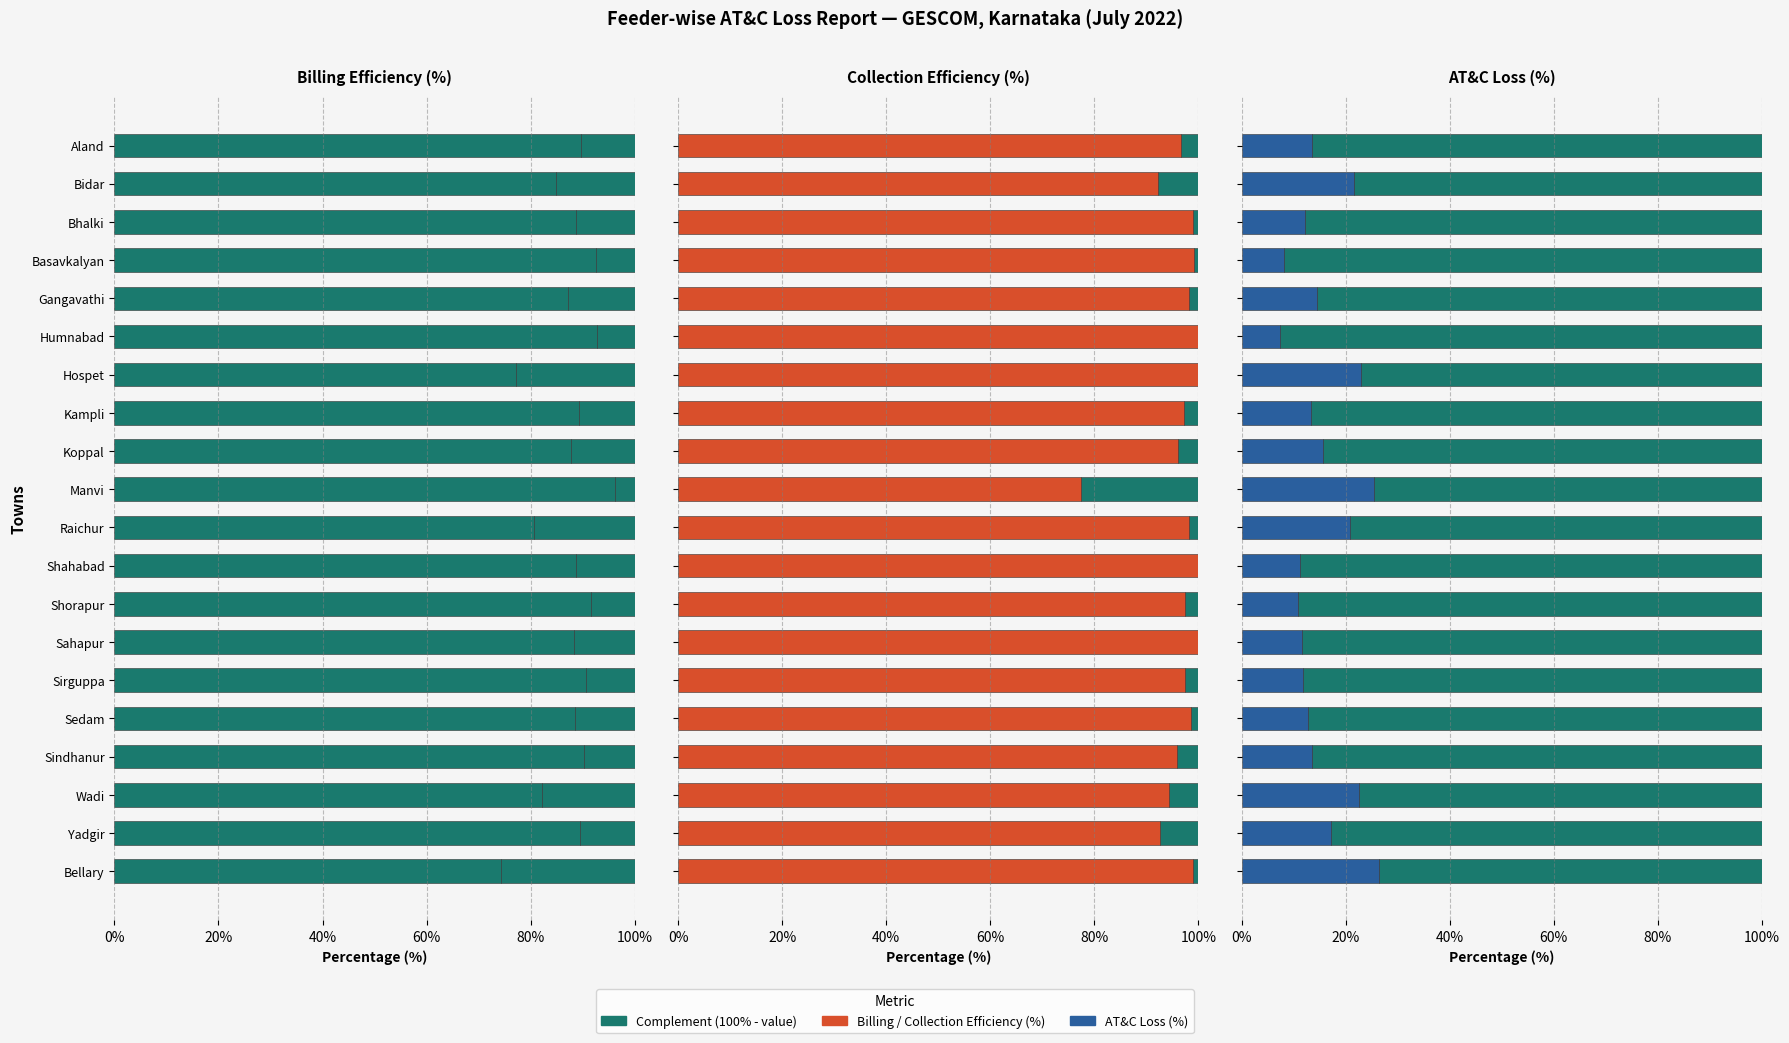

The Billing Efficiency (%) series shows 80.7 at Raichur. True or false?

True